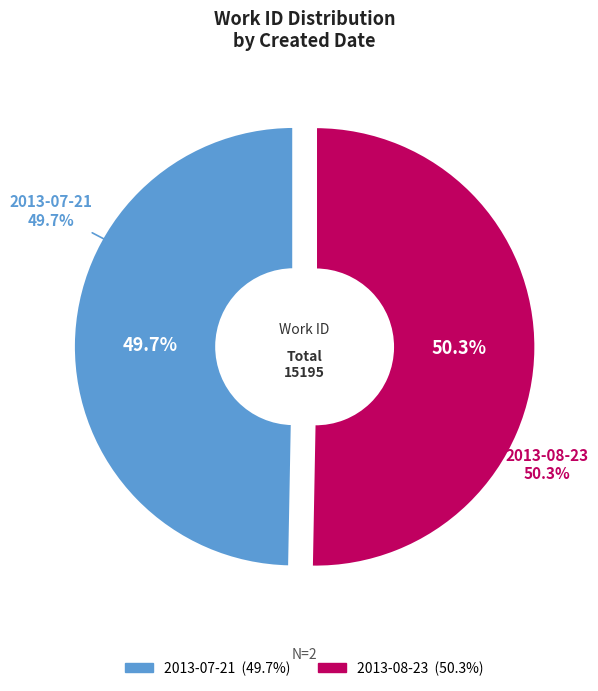

To the nearest percent, what is the combined percentage of 2013-08-23 and 2013-07-21?

100%